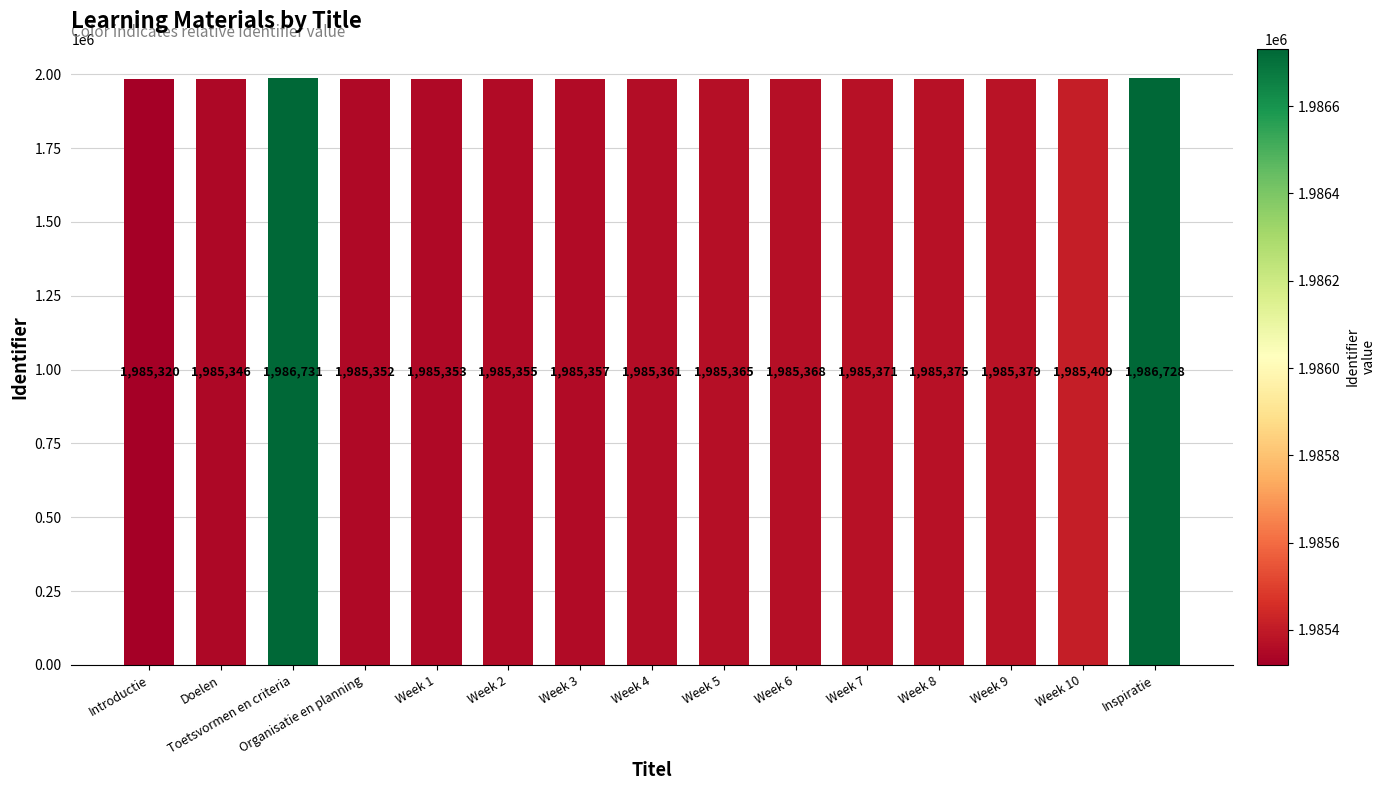

What is the change in value from Organisatie en planning to Week 5?

+13